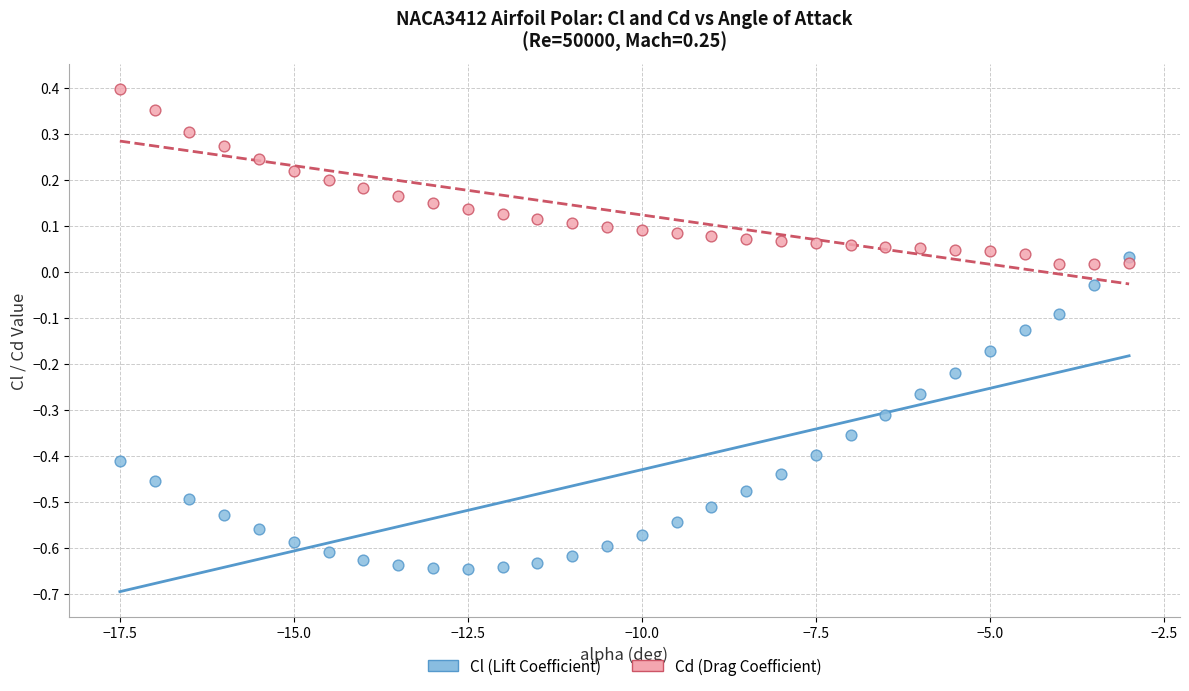

Which series contains the highest Y value?

Cd (Drag Coefficient)